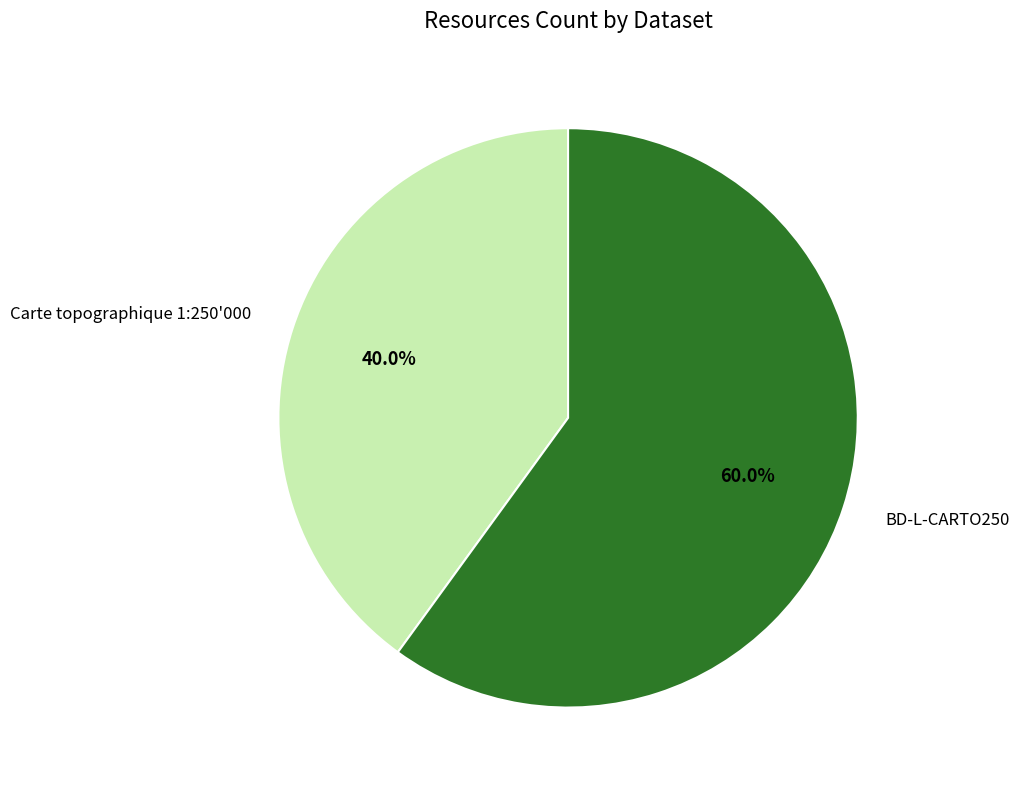

Which has a higher value, BD-L-CARTO250 or Carte topographique 1:250'000?

BD-L-CARTO250